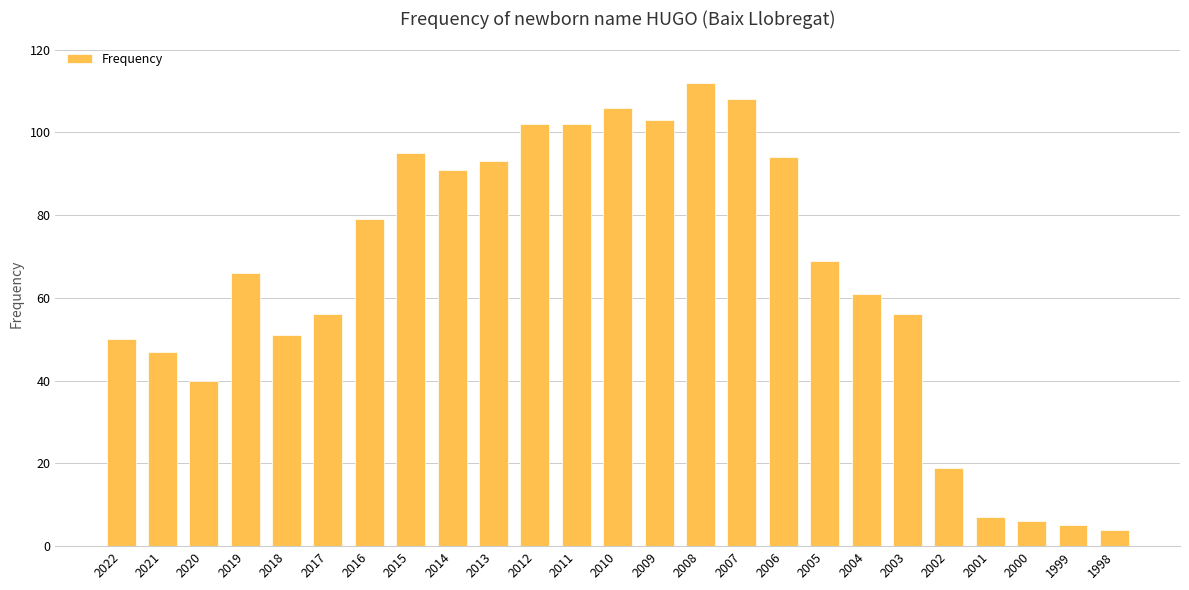

What is the change in value from 2007 to 1998?

-104